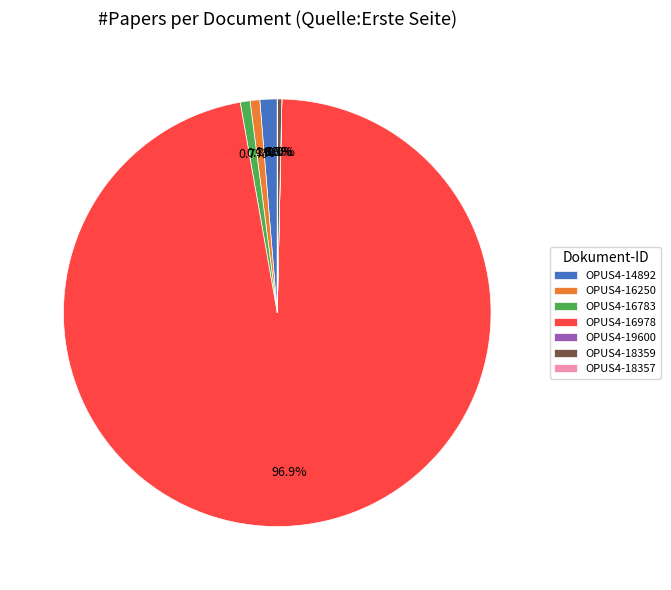

Which slice is the largest?

OPUS4-16978